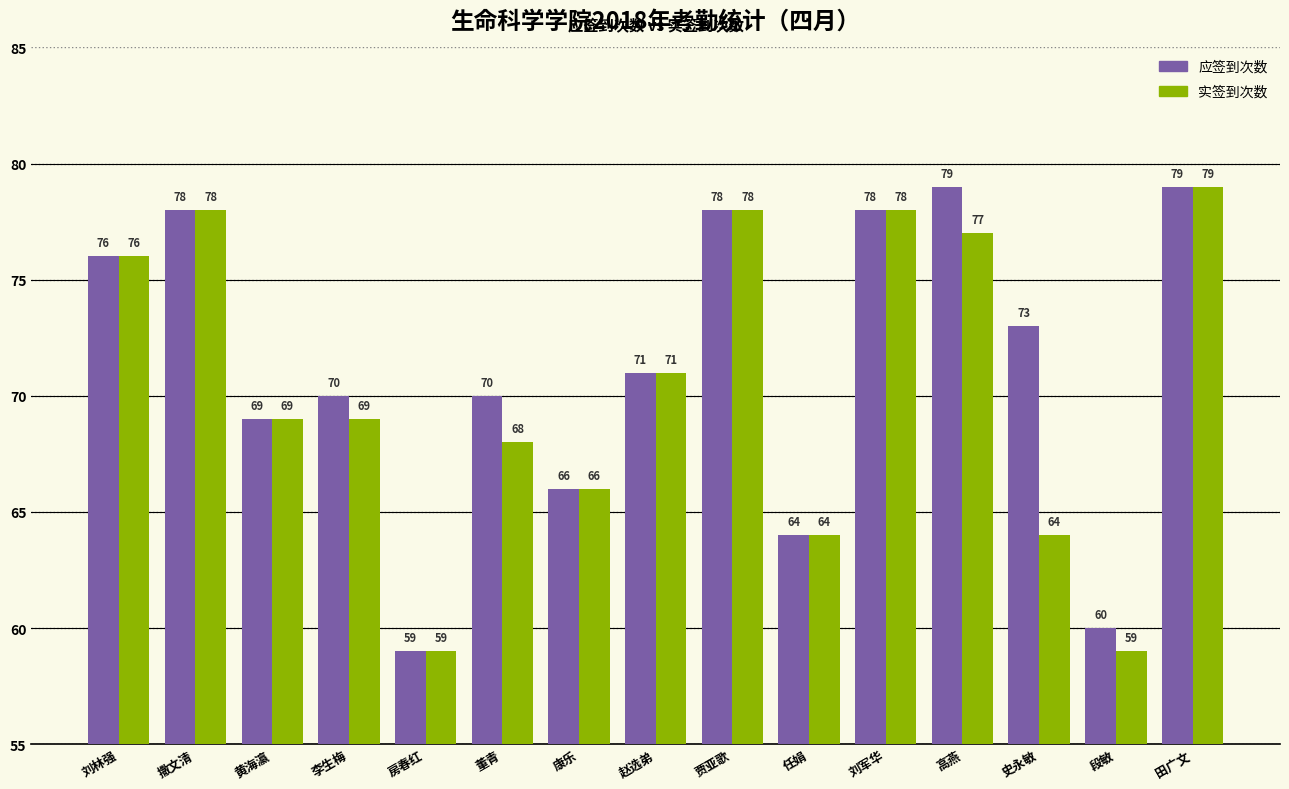

What is the label of the 10th bar from the right?

董青